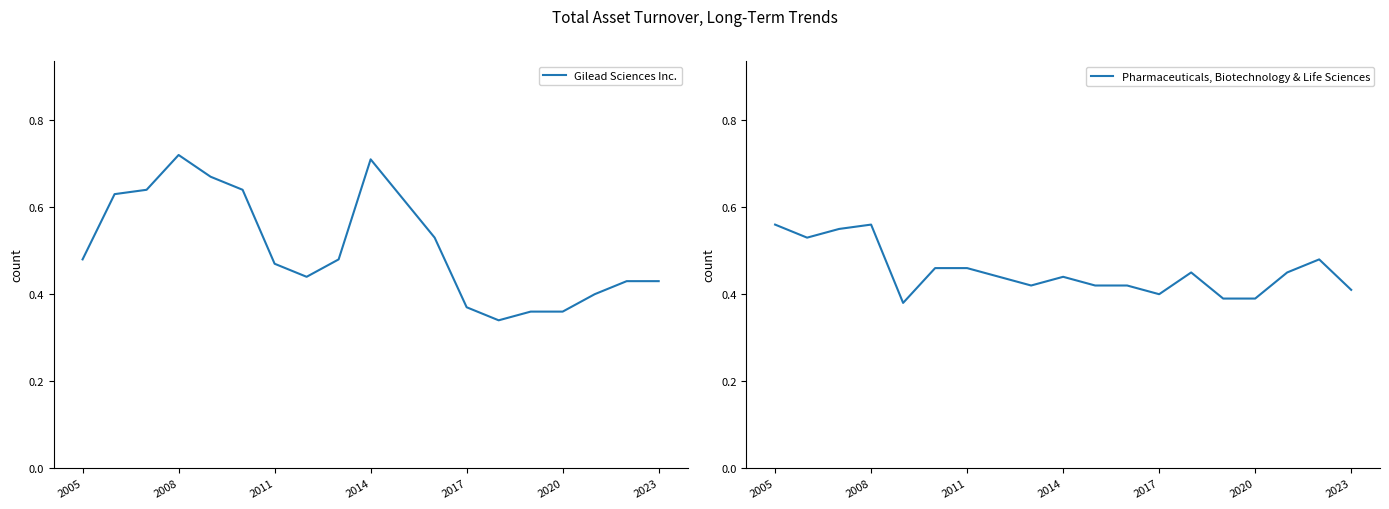

Which series has the largest range (max minus min)?

Gilead Sciences Inc.